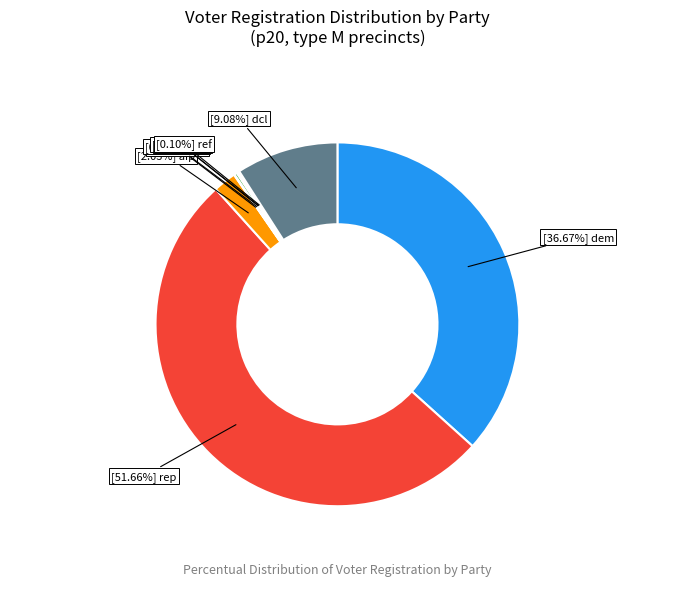

Is there any slice that represents more than half of the pie?

Yes